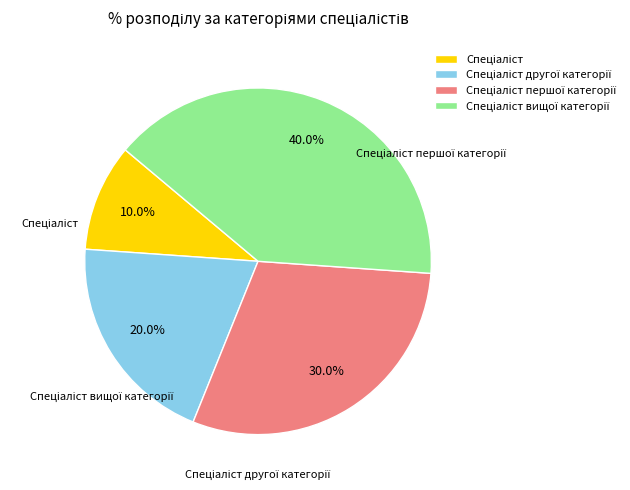

How many segments does this pie chart have?

4